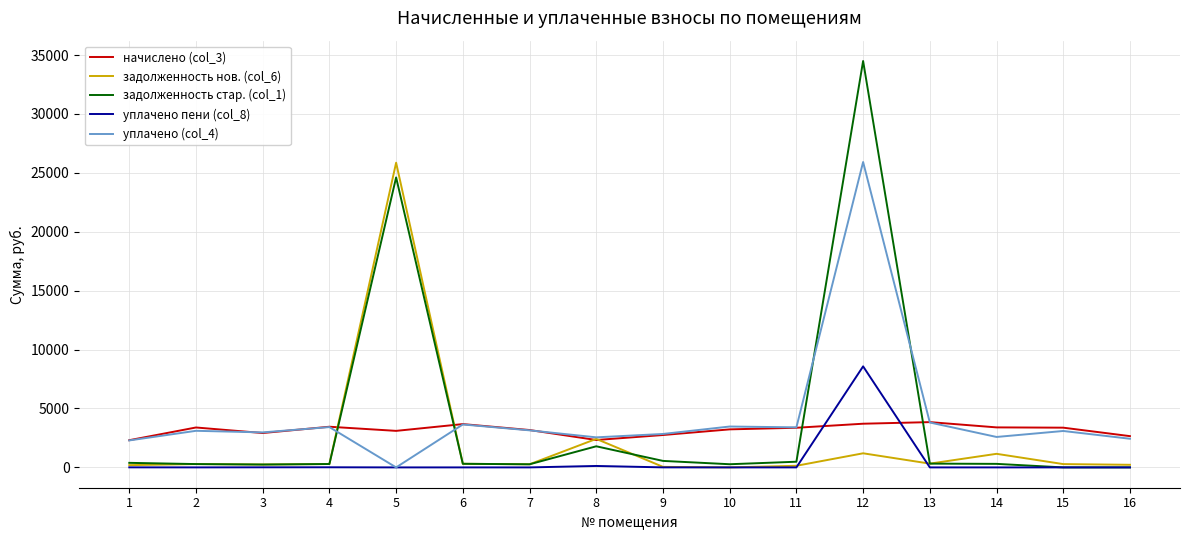

What is the difference between the highest and lowest values at 7?

3172.8